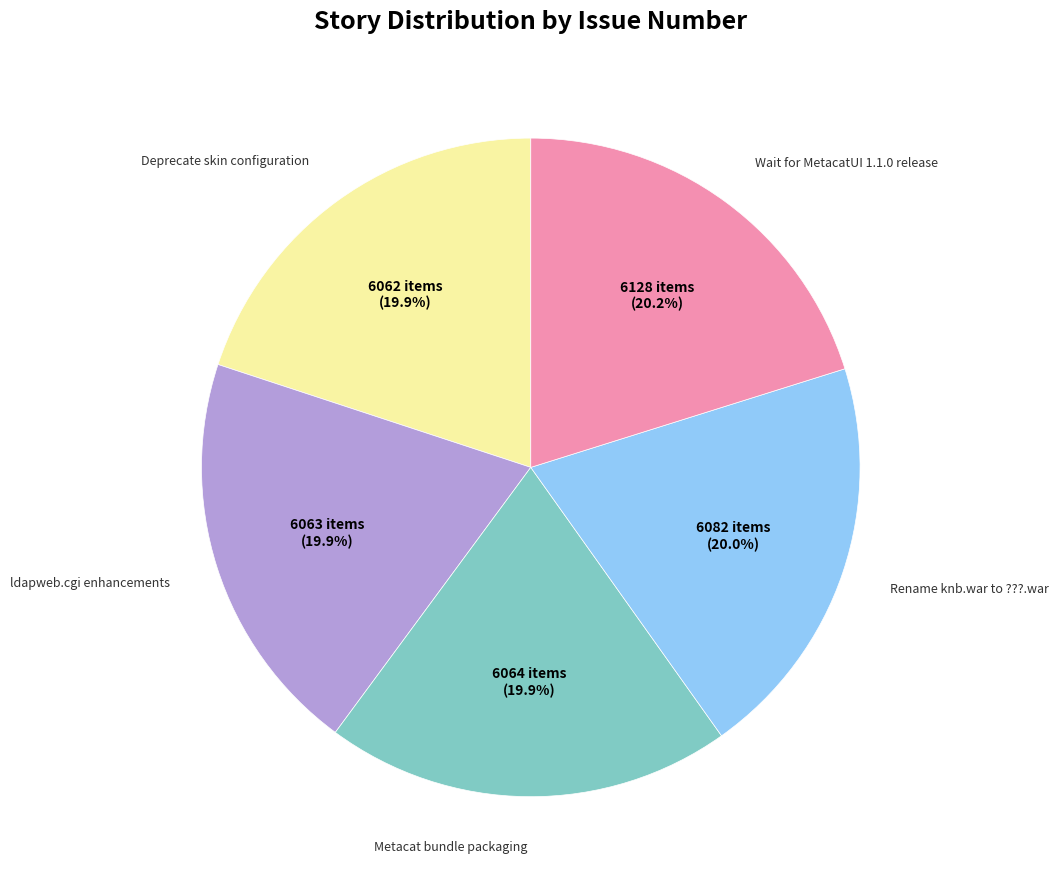

Is there a majority slice in this chart?

No